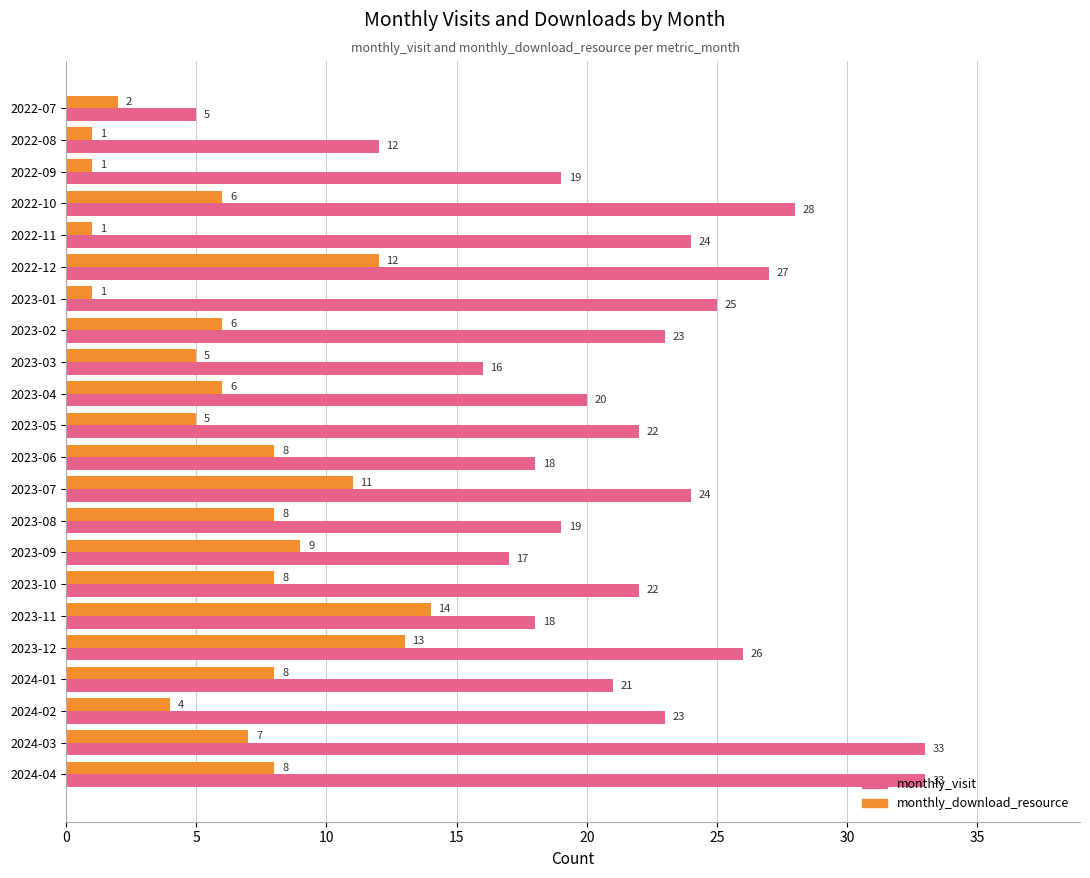

What are all the series names shown in the legend?

monthly_visit, monthly_download_resource